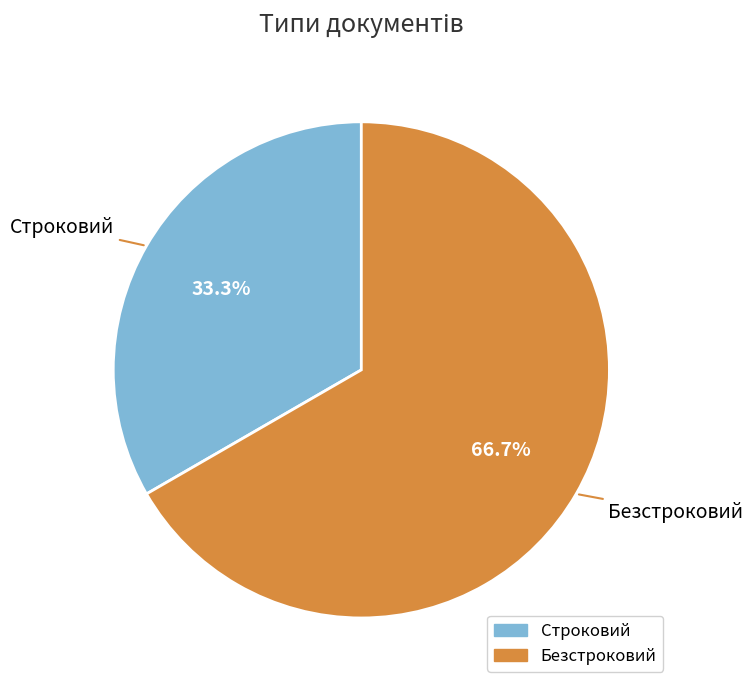

True or false: Безстроковий accounts for 53% of the total.

False